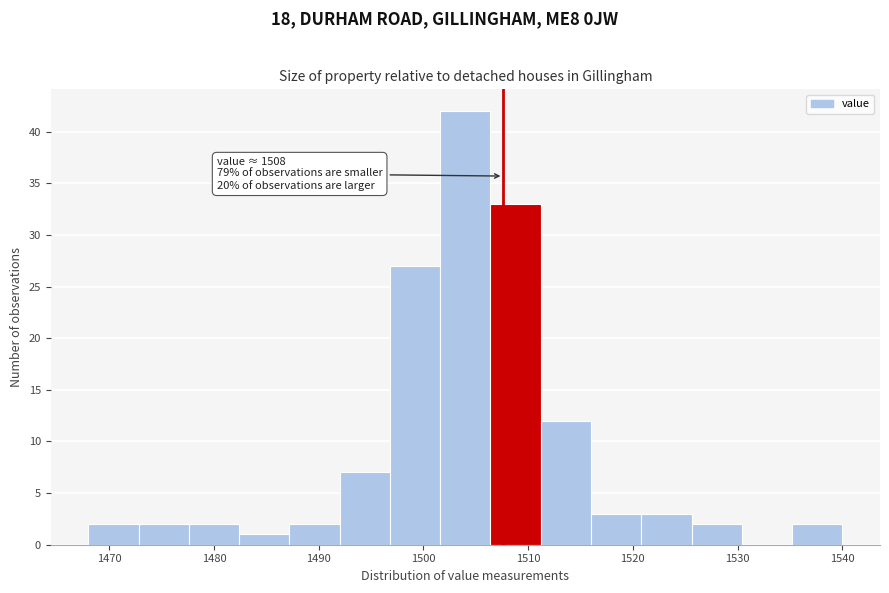

Which range on the x-axis has the tallest bar?

1501.6 to 1506.4